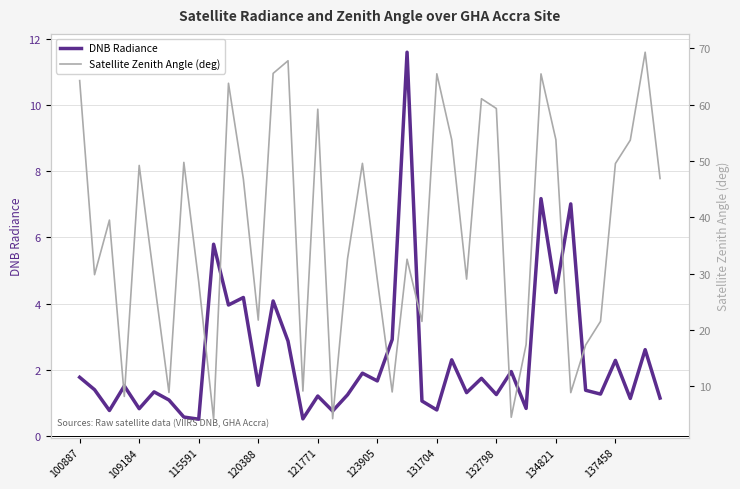

In DNB Radiance, how many points are higher than both neighbors (excluding endpoints)?

15